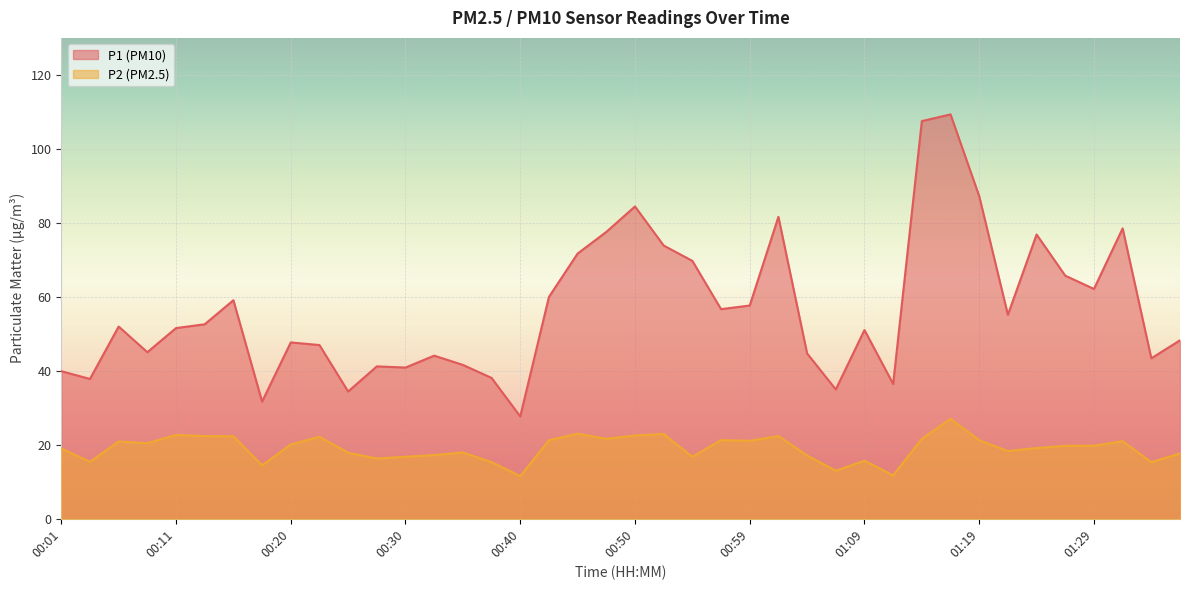

What is the total value across all series at 01:34?

58.7